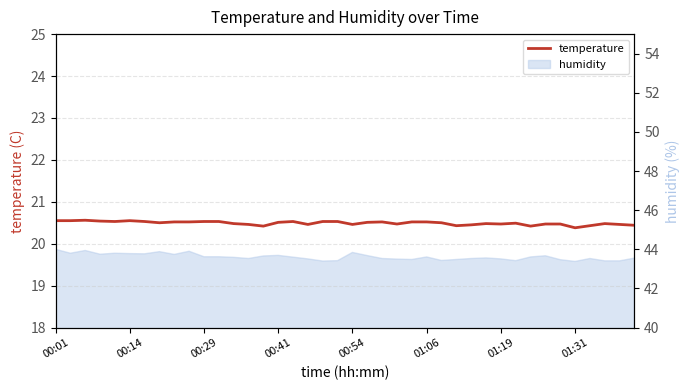

True or false: the data shows 20.4 at 28.

True